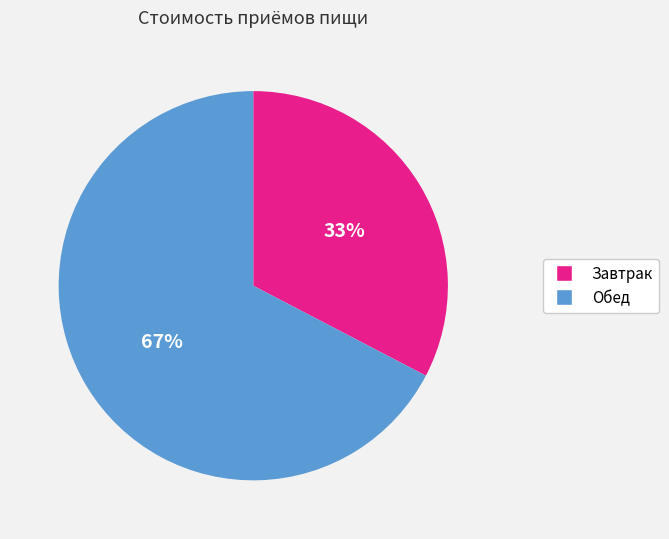

Which has a higher value, Обед or Завтрак?

Обед